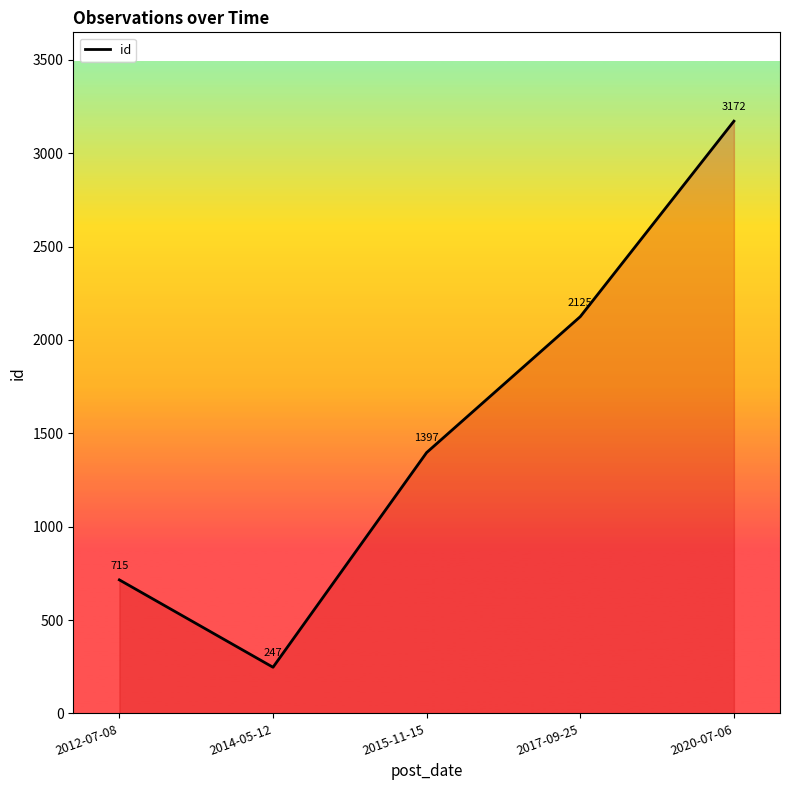

What is the change in value from 2012-07-08 to 2020-07-06?

+2457